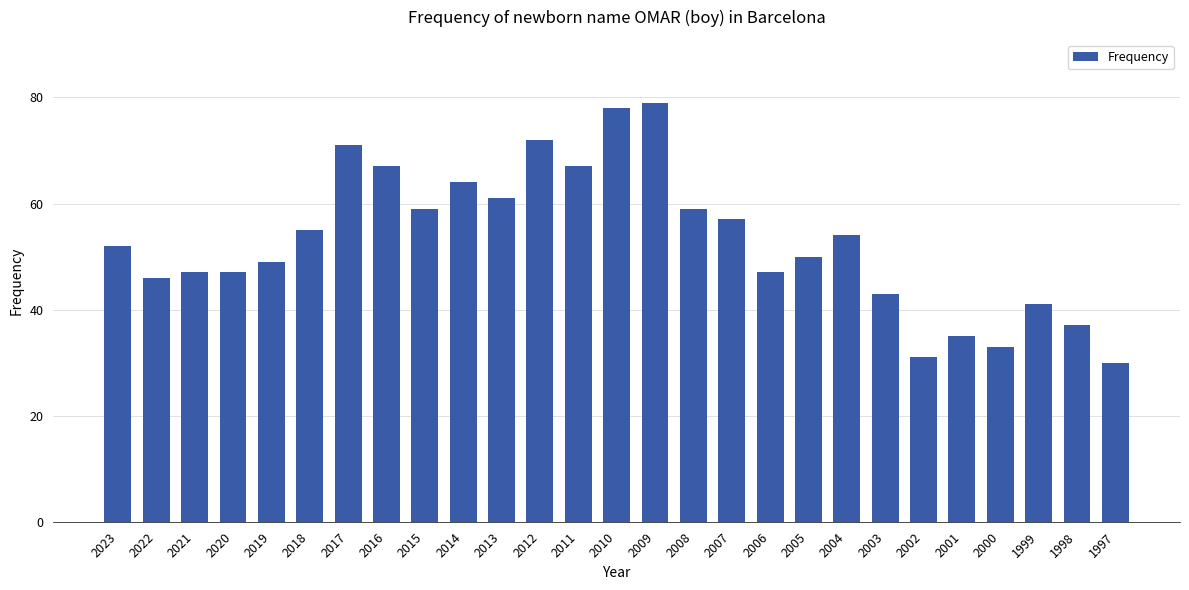

Which has a higher value, 1999 or 2015?

2015